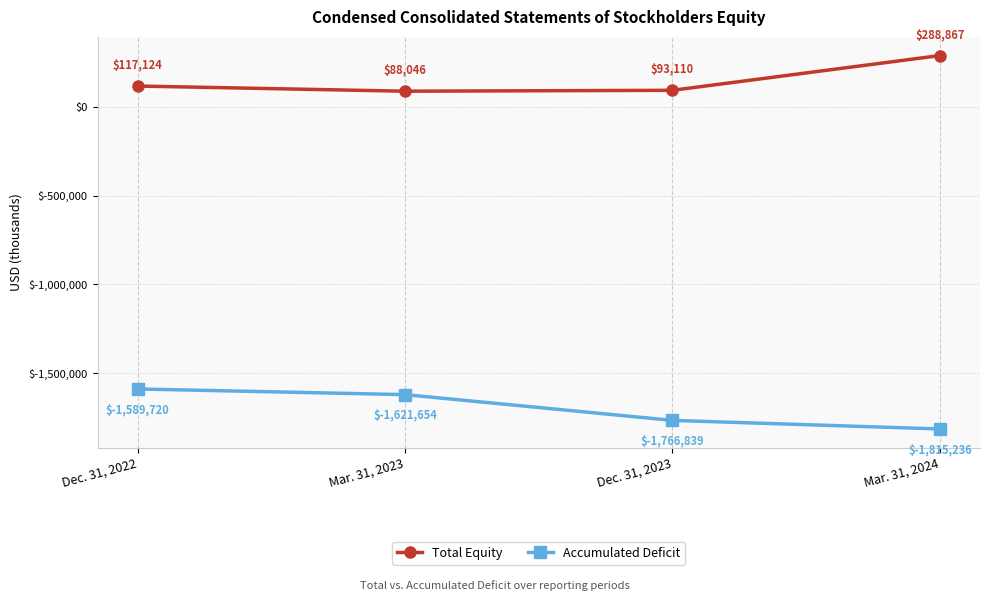

What is the label of the 2nd point from the left?

Mar. 31, 2023